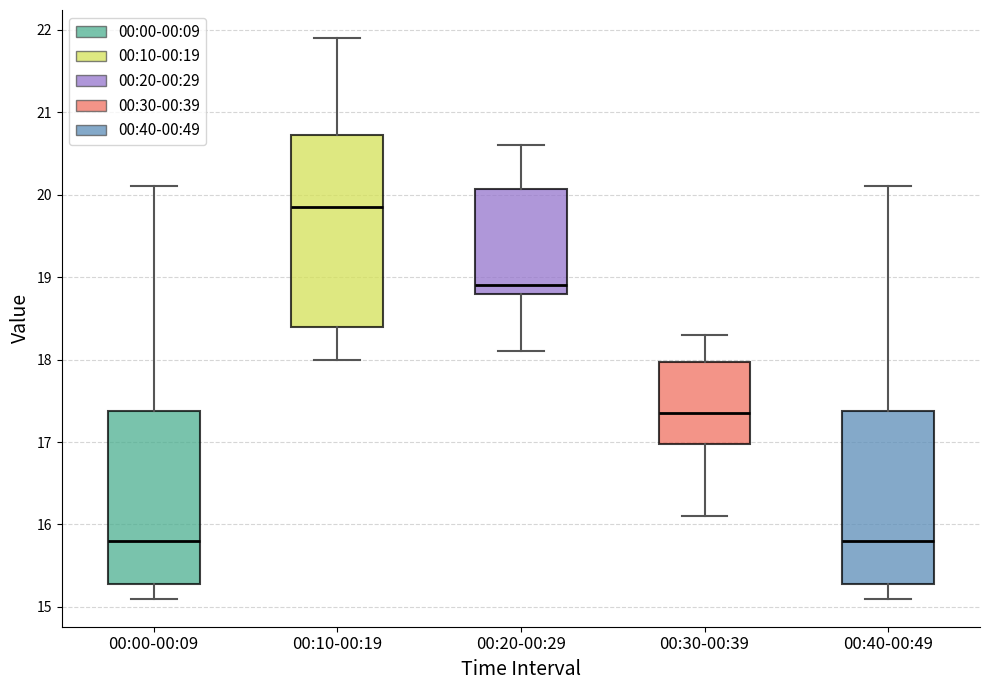

Where does the median line of the box for 00:30-00:39 sit on the y-axis? The values are not printed on the chart, so give them approximately, as read against the axis.

17.4